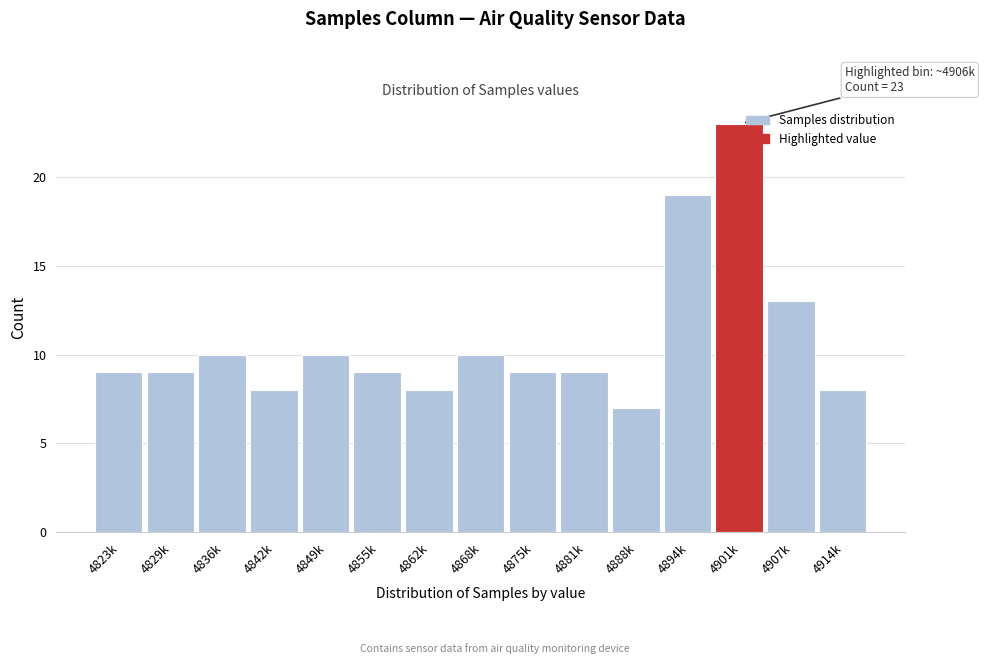

Reading right to left, list all the values displayed in this chart.

4914k=8	4907k=13	4901k=23	4894k=19	4888k=7	4881k=9	4875k=9	4868k=10	4862k=8	4855k=9	4849k=10	4842k=8	4836k=10	4829k=9	4823k=9